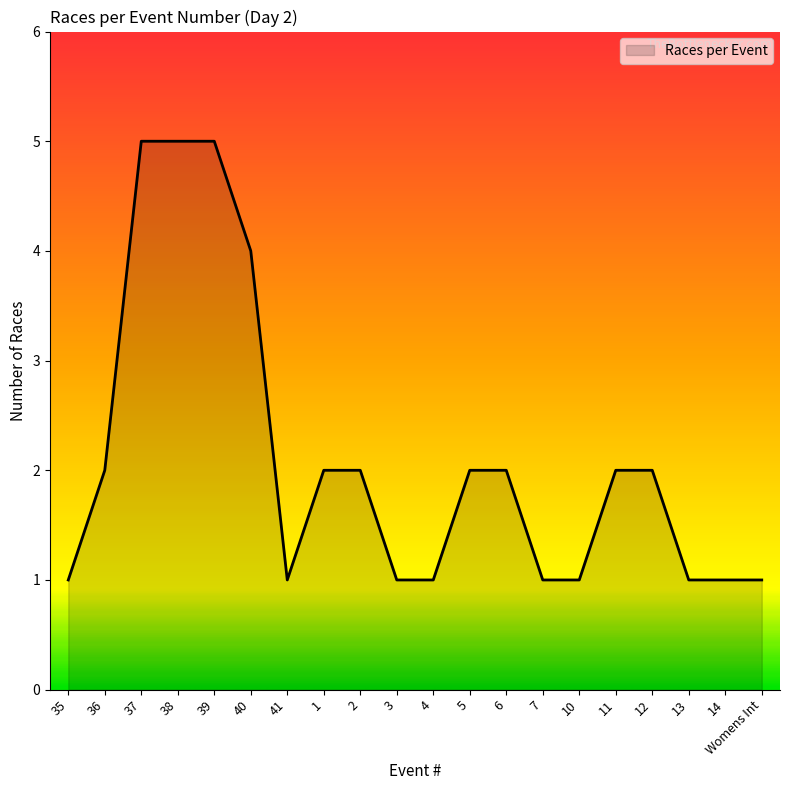

What is the change in value from 37 to 3?

-4